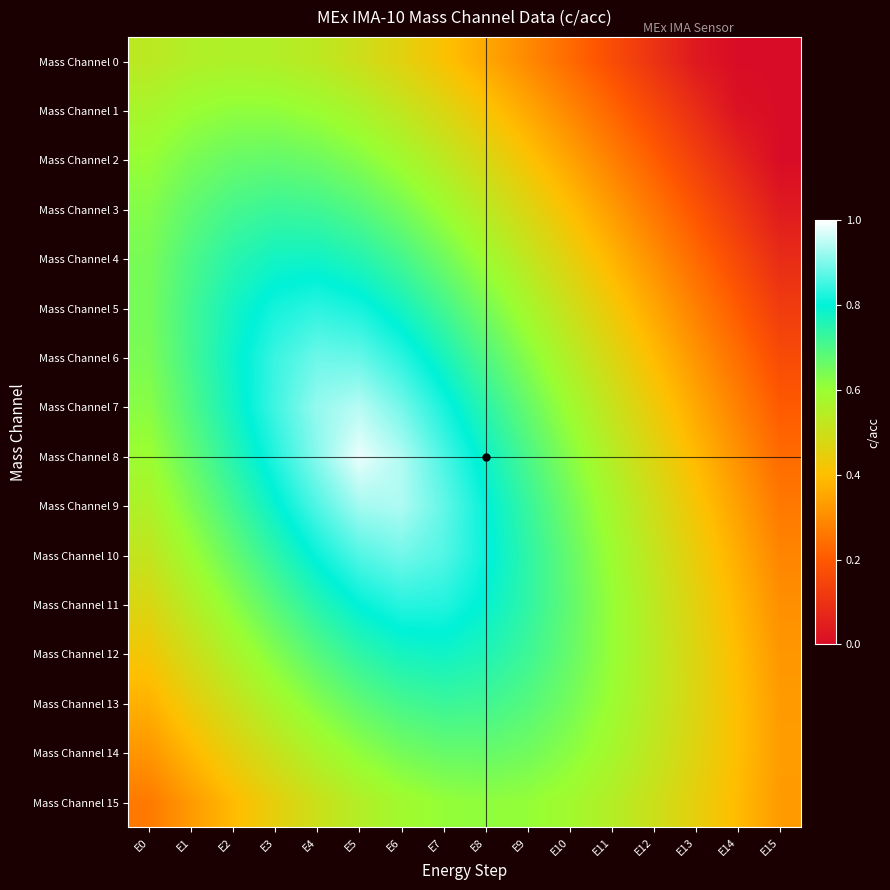

What is the total value across all series at E5?

11.9